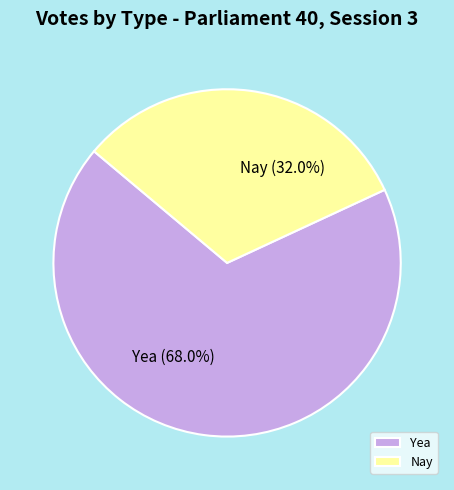

Rank the categories by value from lowest to highest.

Nay, Yea